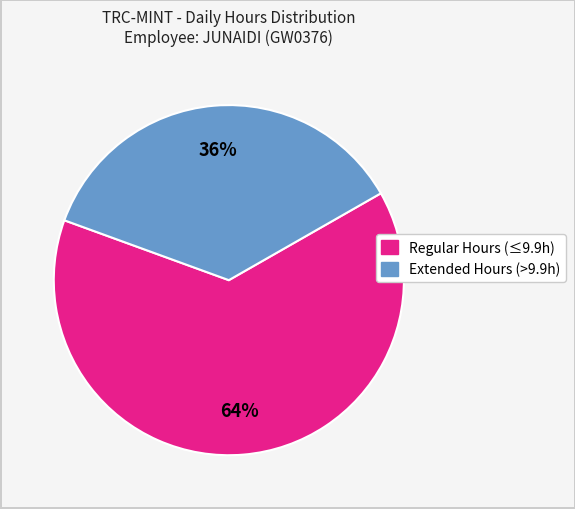

To the nearest percent, what is the difference between the largest and smallest slice percentages?

28%